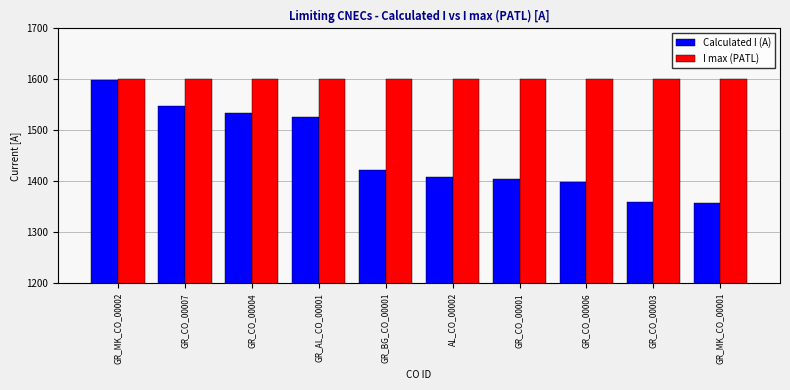

What is the label of the 8th bar from the left?

GR_CO_00006